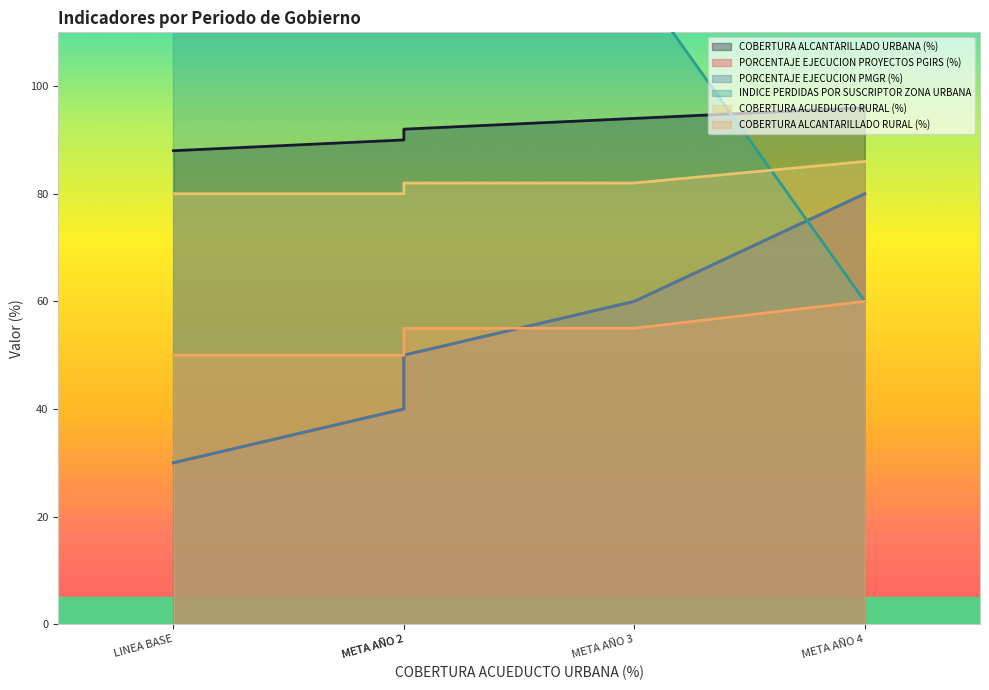

Is the value of PORCENTAJE EJECUCION PMGR (%) at LINEA BASE greater than the value of INDICE PERDIDAS POR SUSCRIPTOR ZONA URBANA at META AÑO 4?

No